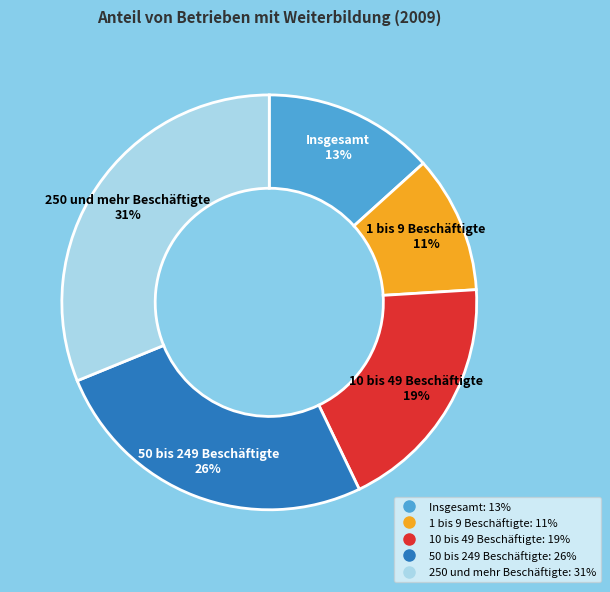

To the nearest percent, what is the combined percentage of 250 und mehr Beschäftigte and 50 bis 249 Beschäftigte?

57%